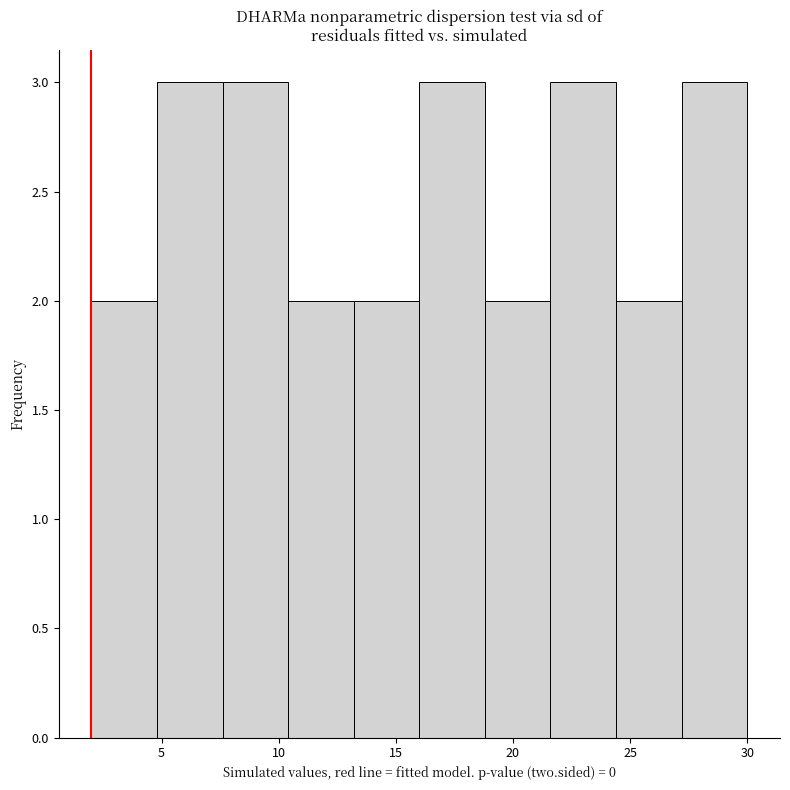

Reading left to right, list every bar in this chart as the range it spans on the x-axis followed by its height. Neither the bar edges nor the heights are printed on the chart, so give them approximately, as read against the axes.

2.0 to 4.8: 2
4.8 to 7.6: 3
7.6 to 10.4: 3
10.4 to 13.2: 2
13.2 to 16.0: 2
16.0 to 18.8: 3
18.8 to 21.6: 2
21.6 to 24.4: 3
24.4 to 27.2: 2
27.2 to 30.0: 3